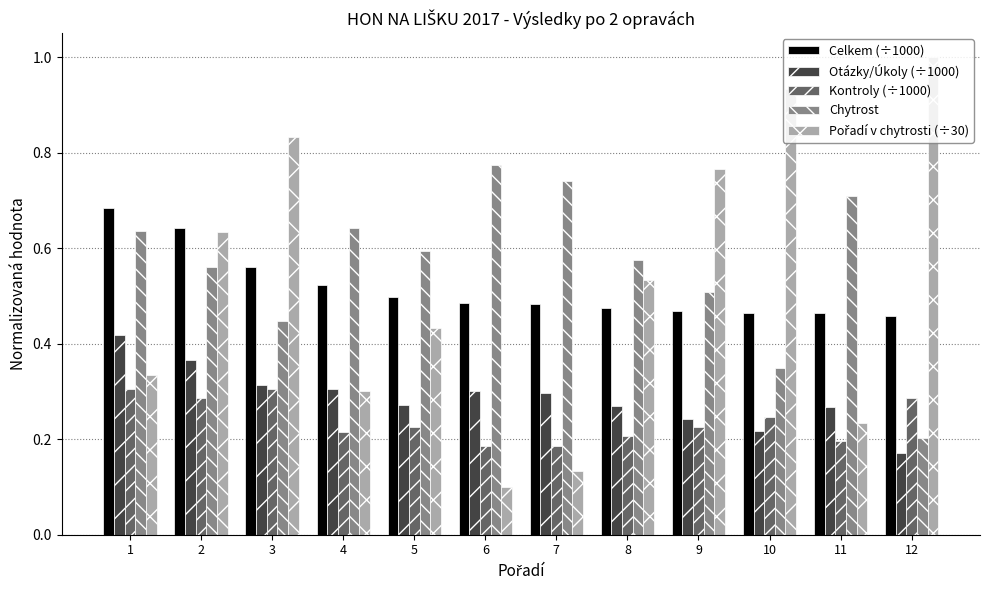

At which category does the chart reach its peak across all series?

12